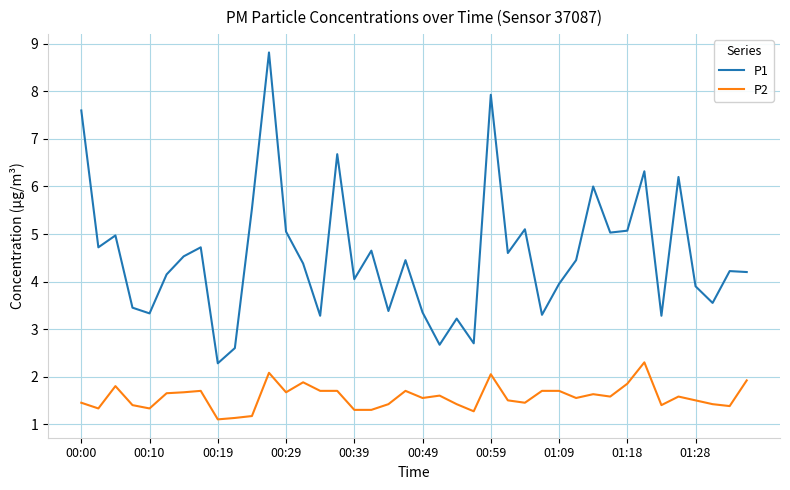

Rank the series by their maximum value, from lowest to highest.

P2, P1